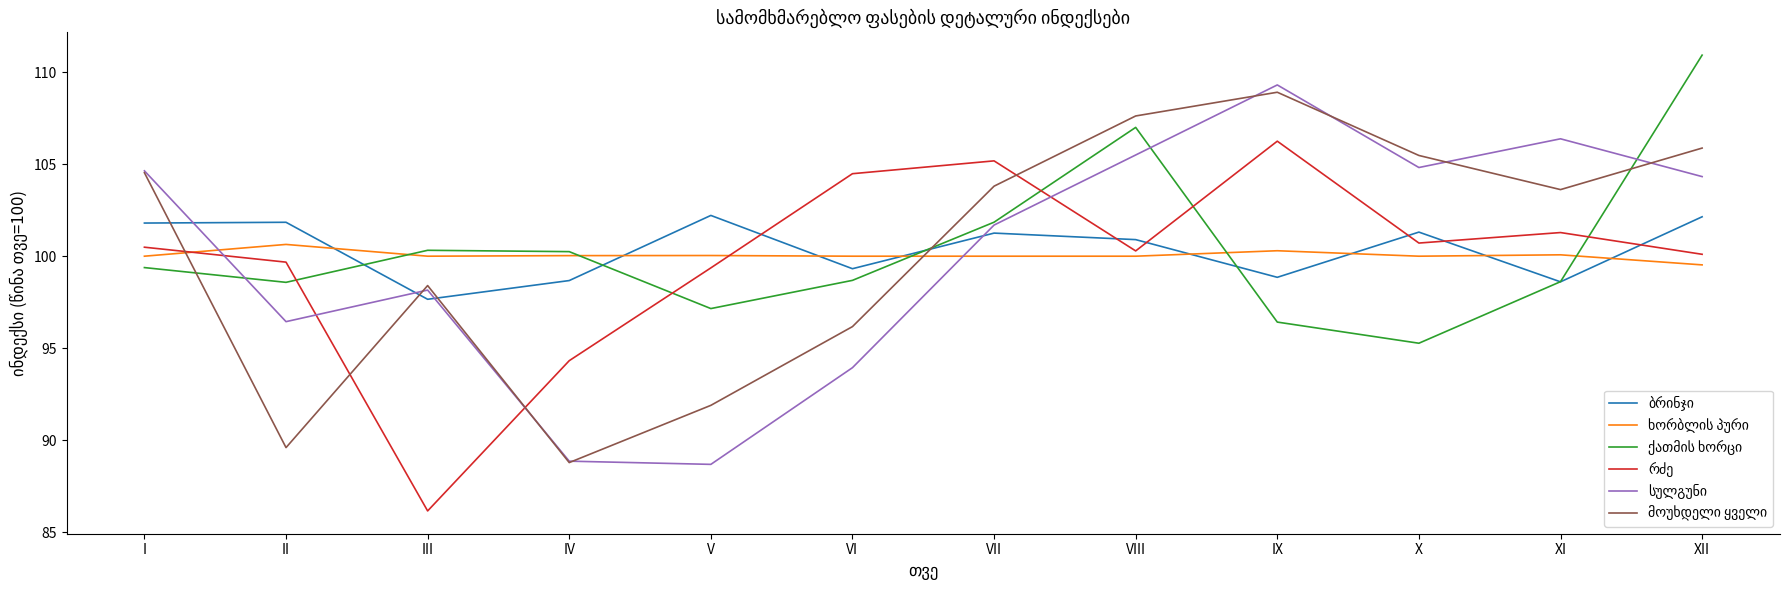

What is the total value across all series at V?

579.3